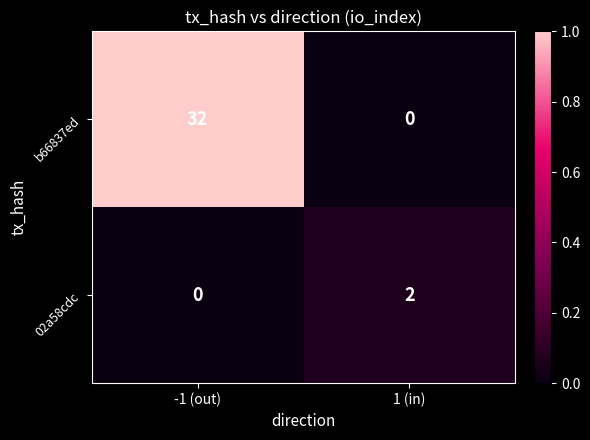

Which series changed the most between -1 (out) and 1 (in)?

b66837ed